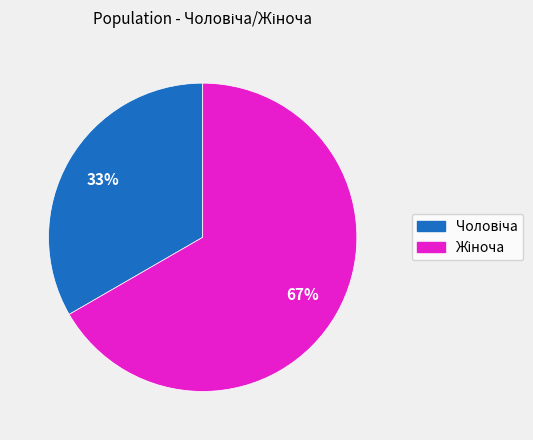

To the nearest percent, what is the average slice percentage?

50%